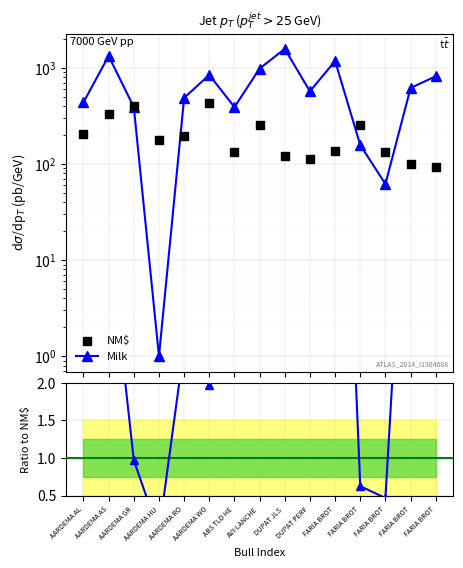

At which category is the sum across all series the highest?

DUPAT JLS 